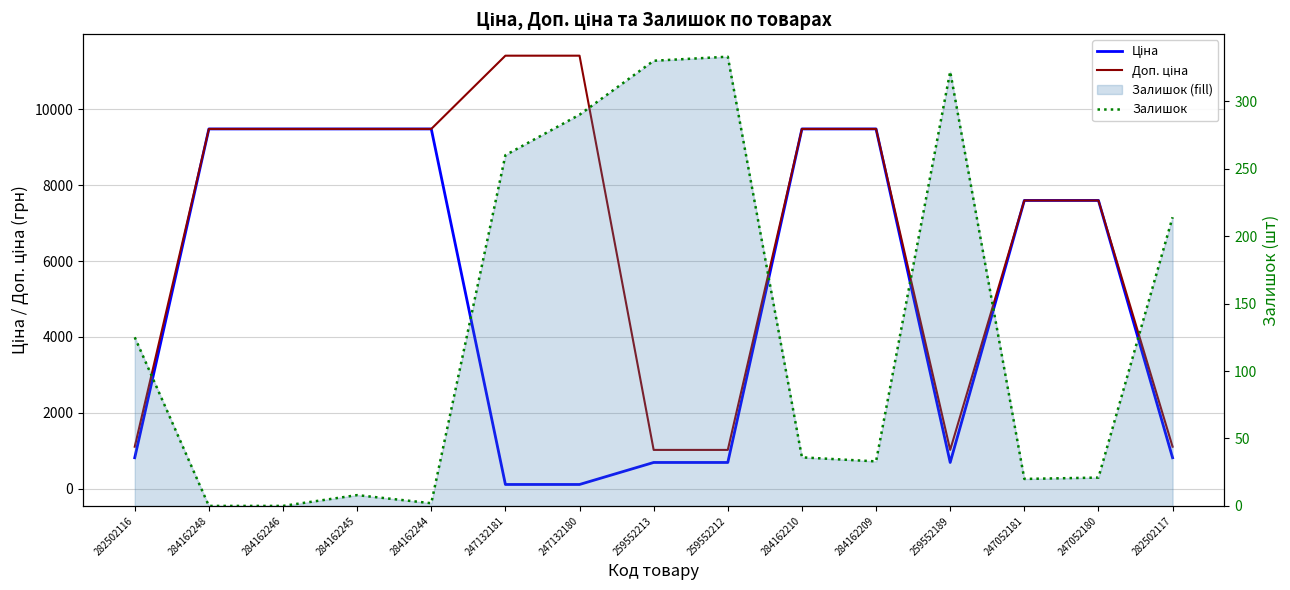

Which series has the largest total across all categories?

Доп. ціна